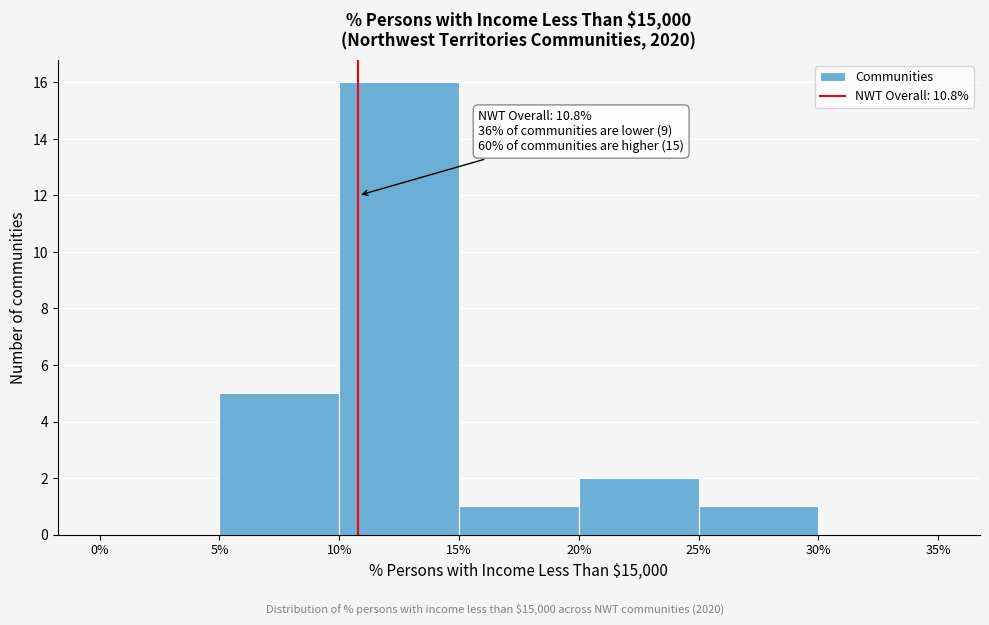

Over which range of the x-axis is the bar tallest?

10% to 15%